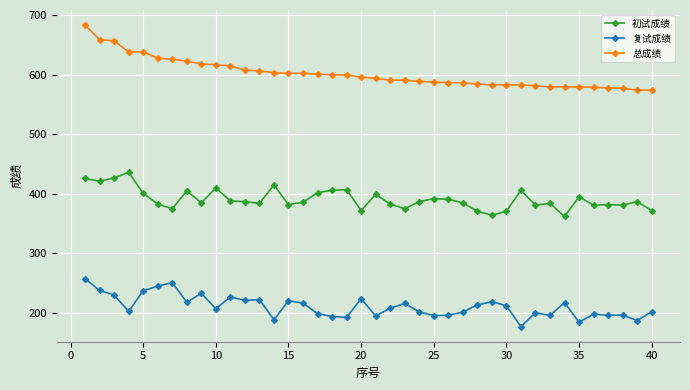

True or false: 初试成绩 and 总成绩 cross at least once.

False